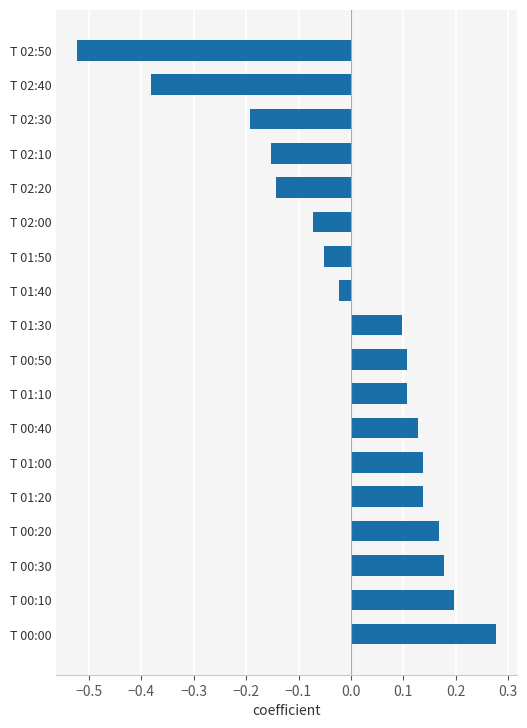

Where is the data nearest to the value 0?

T 01:40